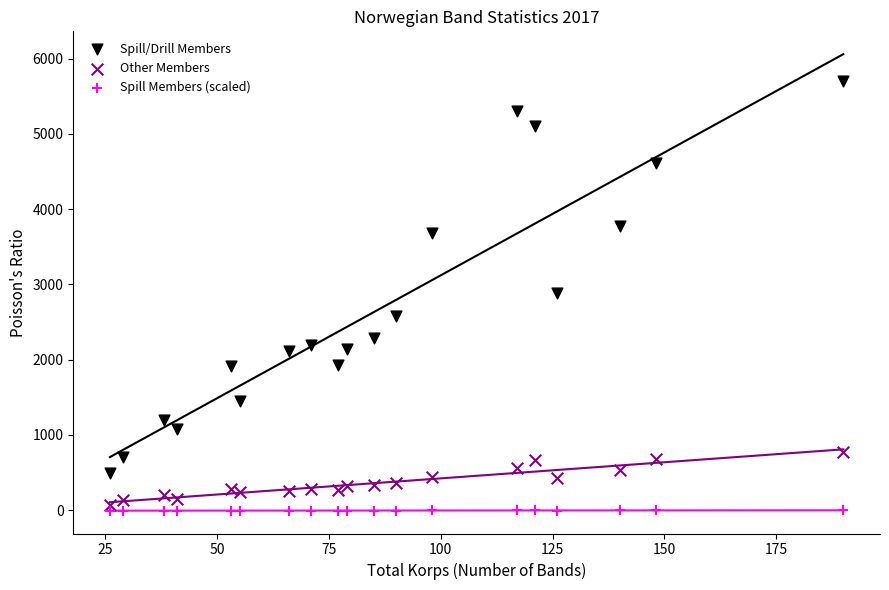

Which series has the widest spread of Y values?

Spill/Drill Members